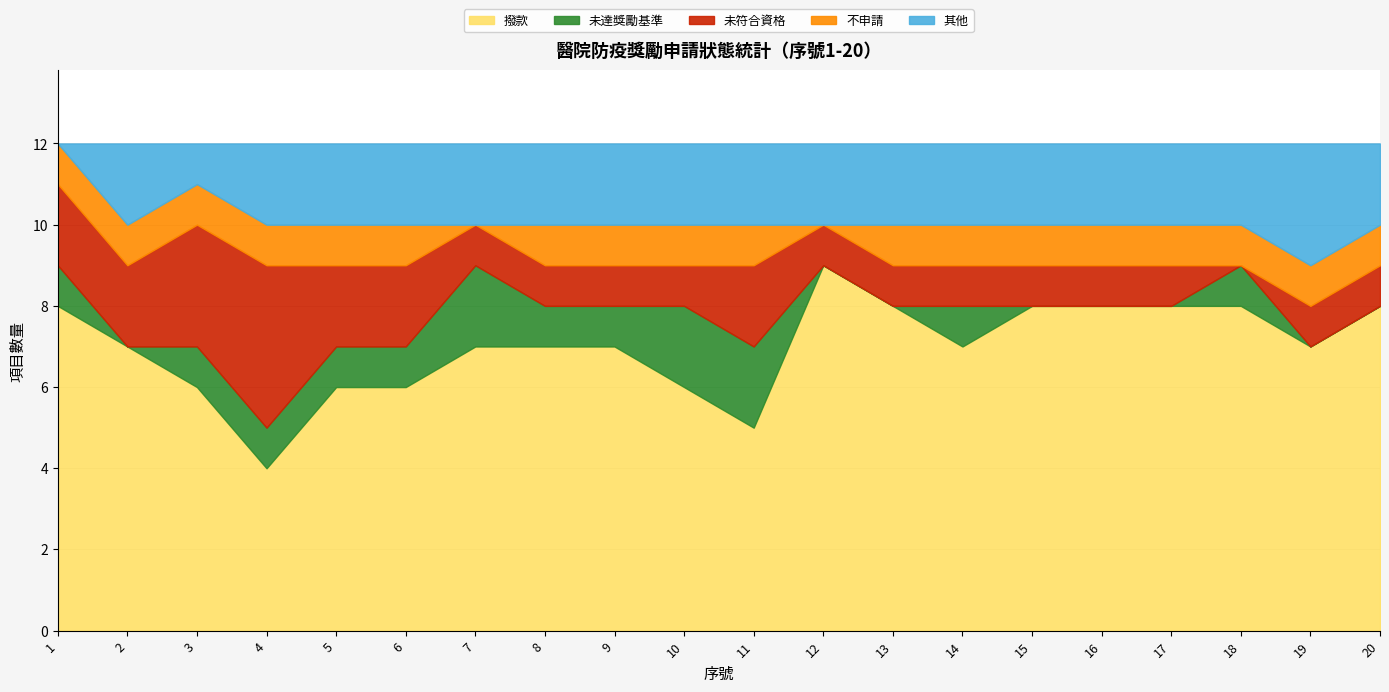

Reading left to right, transcribe all the data shown in this chart.

撥款: 8	7	6	4	6	6	7	7	7	6	5	9	8	7	8	8	8	8	7	8
未達獎勵基準: 1	0	1	1	1	1	2	1	1	2	2	0	0	1	0	0	0	1	0	0
未符合資格: 2	2	3	4	2	2	1	1	1	1	2	1	1	1	1	1	1	0	1	1
不申請: 1	1	1	1	1	1	0	1	1	1	1	0	1	1	1	1	1	1	1	1
其他: 0	2	1	2	2	2	2	2	2	2	2	2	2	2	2	2	2	2	3	2